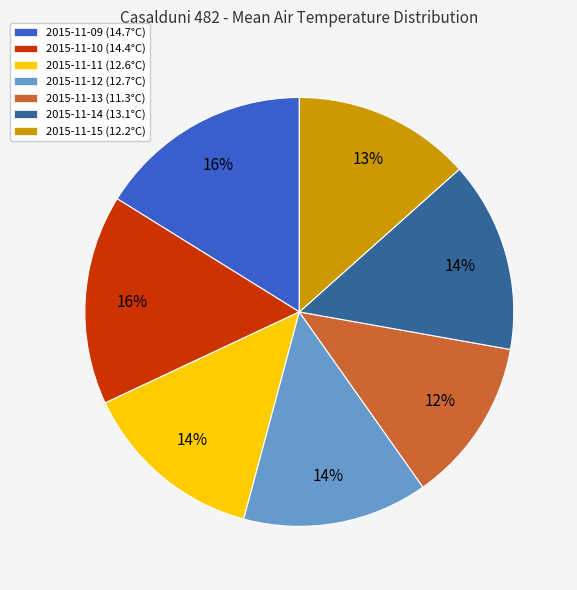

Do 2015-11-14 (13.1°C) and 2015-11-12 (12.7°C) together represent more than half of the pie?

No